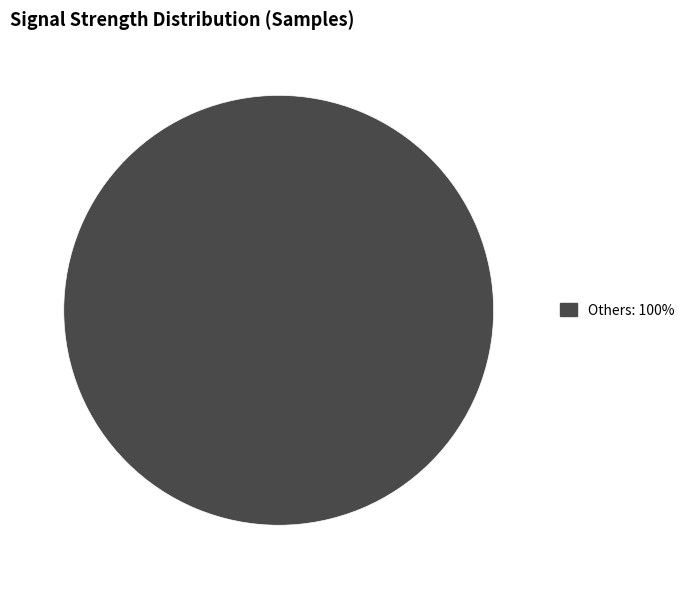

Is there any slice that represents more than half of the pie?

Yes